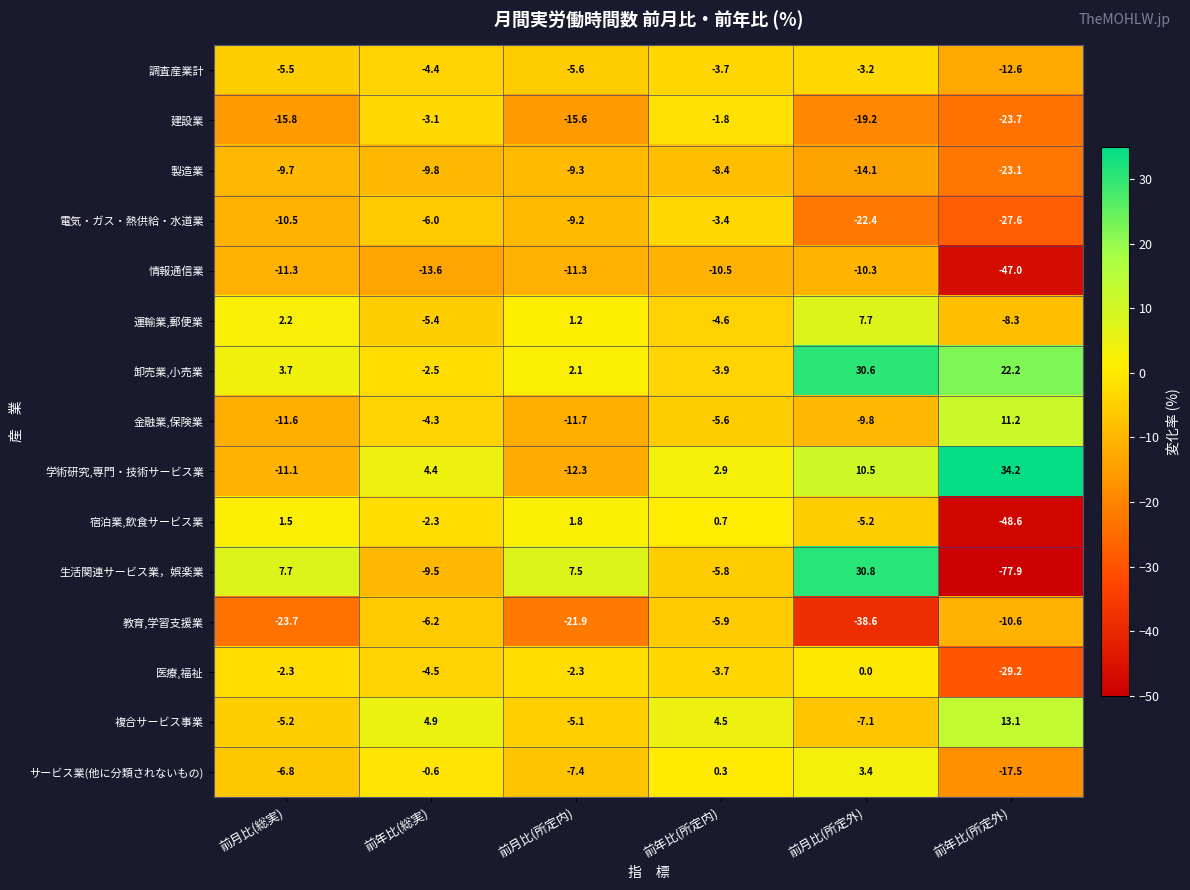

Where does the 複合サービス事業 series first go above 4?

前年比(総実)